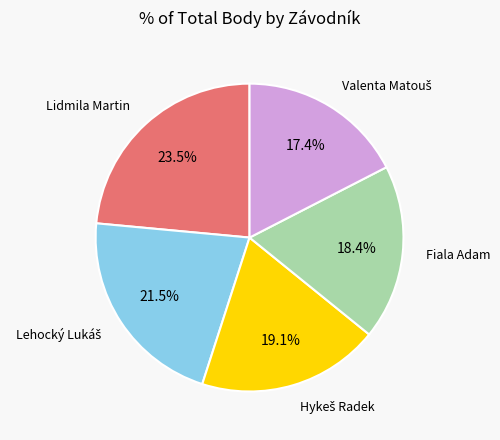

Does Fiala Adam account for over 50% of the chart?

No